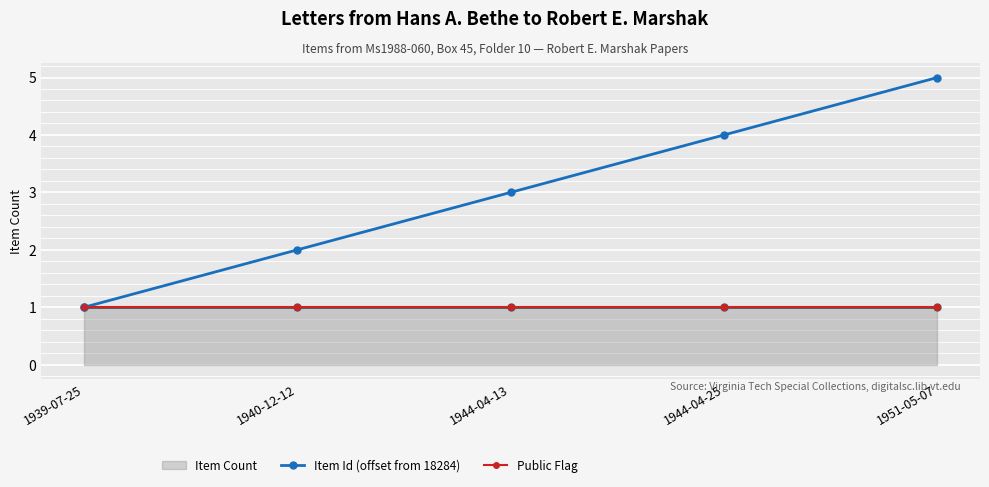

Which category has the lowest value in the Public Flag series?

1939-07-25